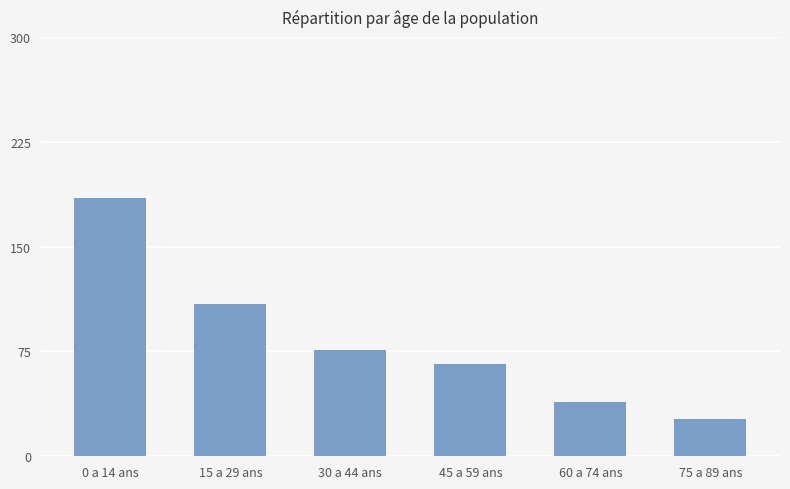

What is the difference between the second highest and minimum values?

82